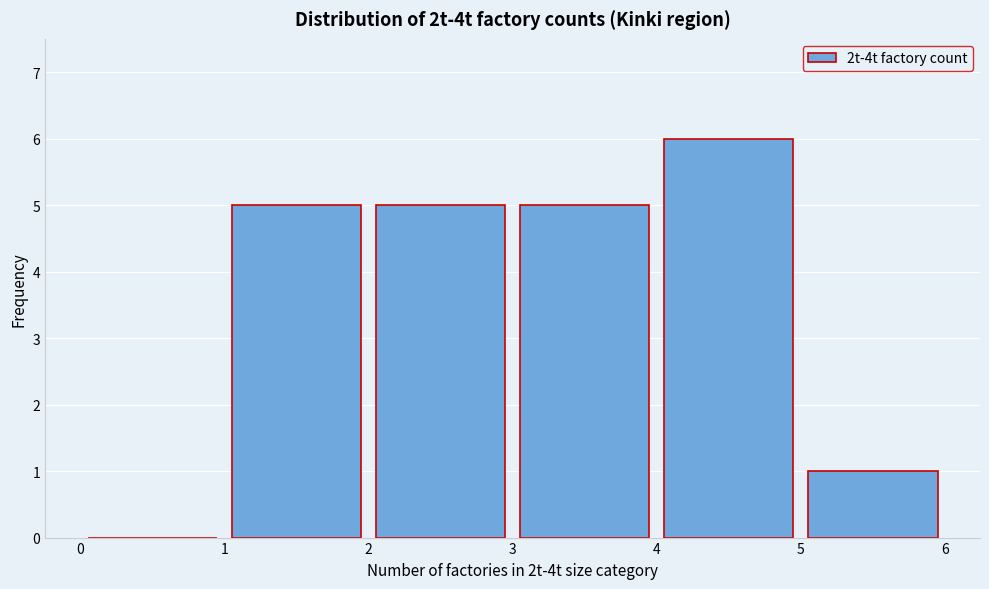

Reading left to right, list every bar in this chart as the range it spans on the x-axis followed by its height. The values are not printed on the chart, so give them approximately, as read against the axis.

0 to 1: 0
1 to 2: 5
2 to 3: 5
3 to 4: 5
4 to 5: 6
5 to 6: 1